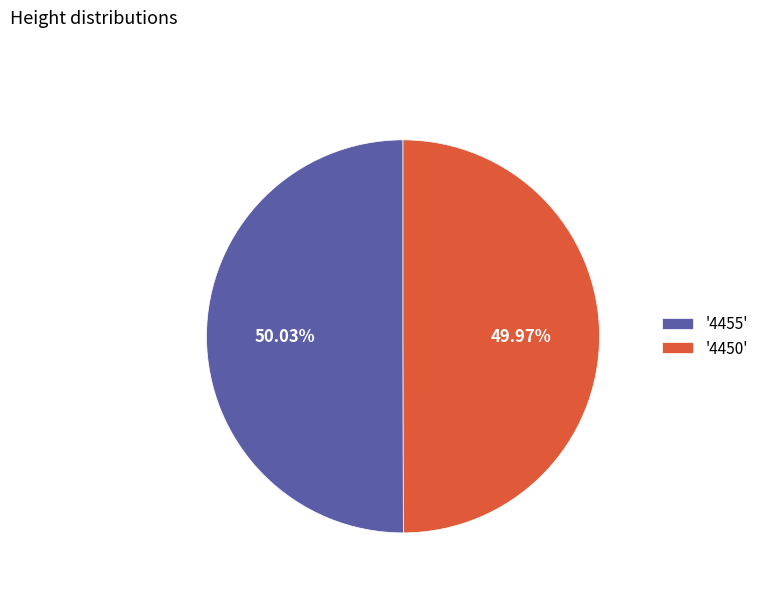

Approximately how many times larger is the value at '4455' compared to '4450'?

1.0